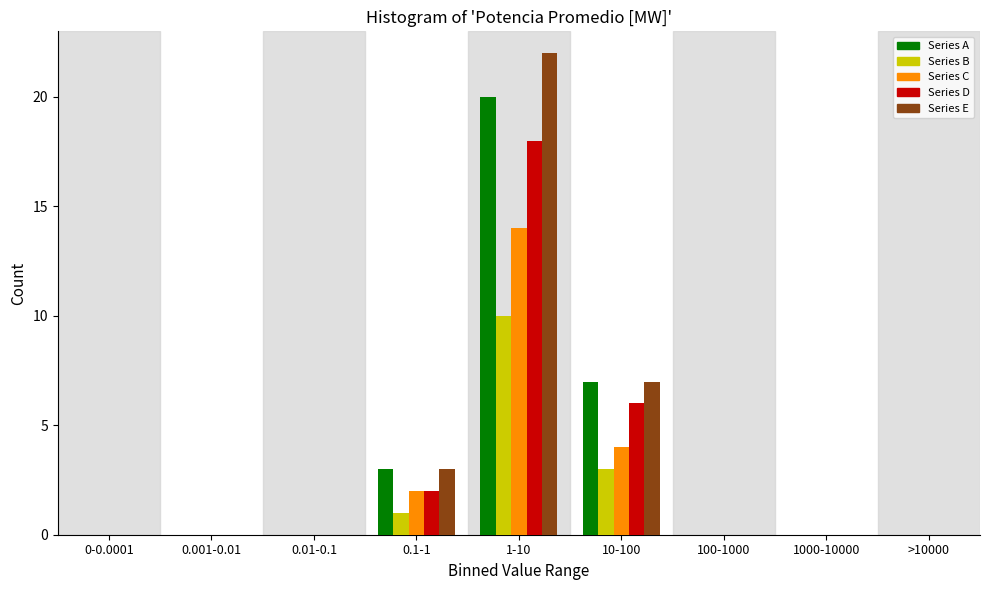

What is the maximum value shown in the chart?

22